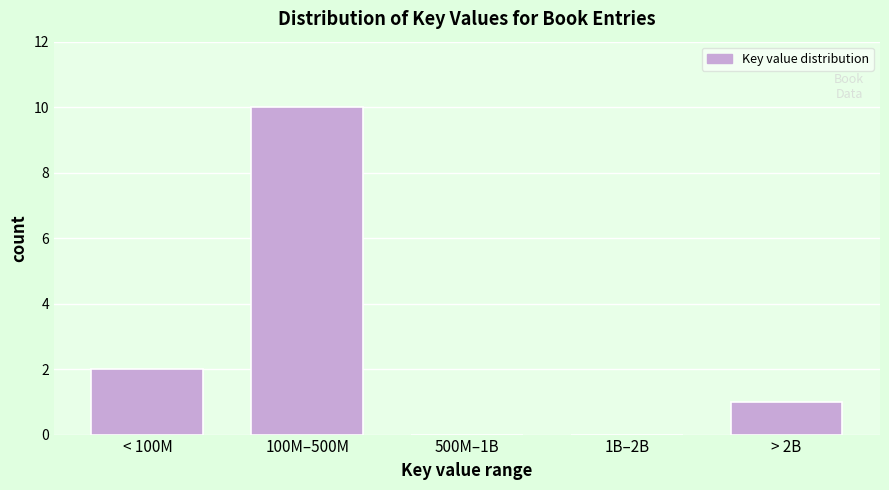

Reading right to left, what are all the values shown in this chart?

> 2B=1	1B–2B=0	500M–1B=0	100M–500M=10	< 100M=2